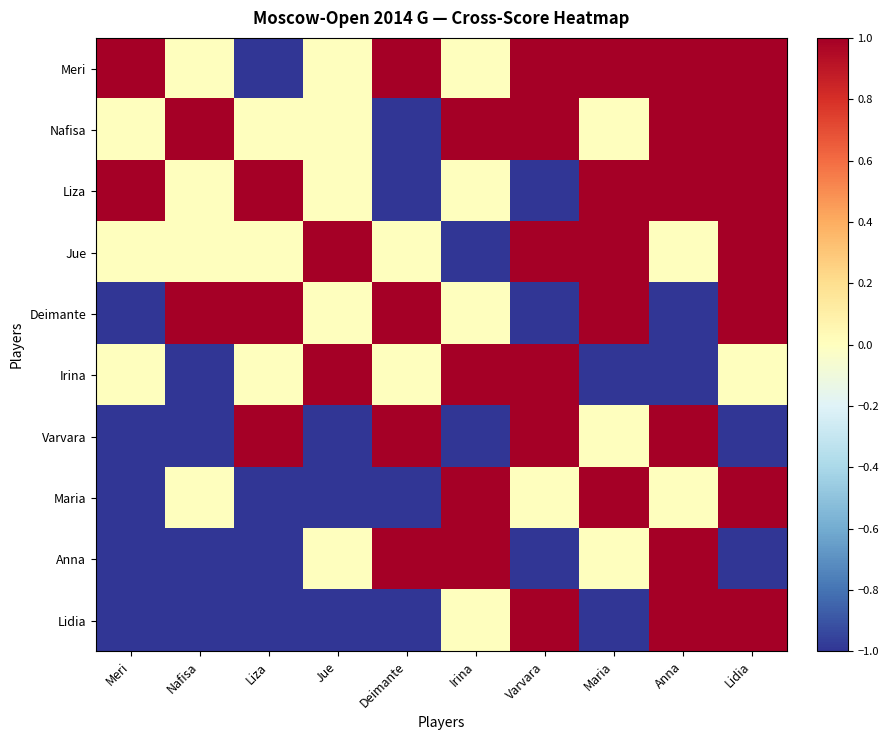

Which series has the widest spread of values?

Meri